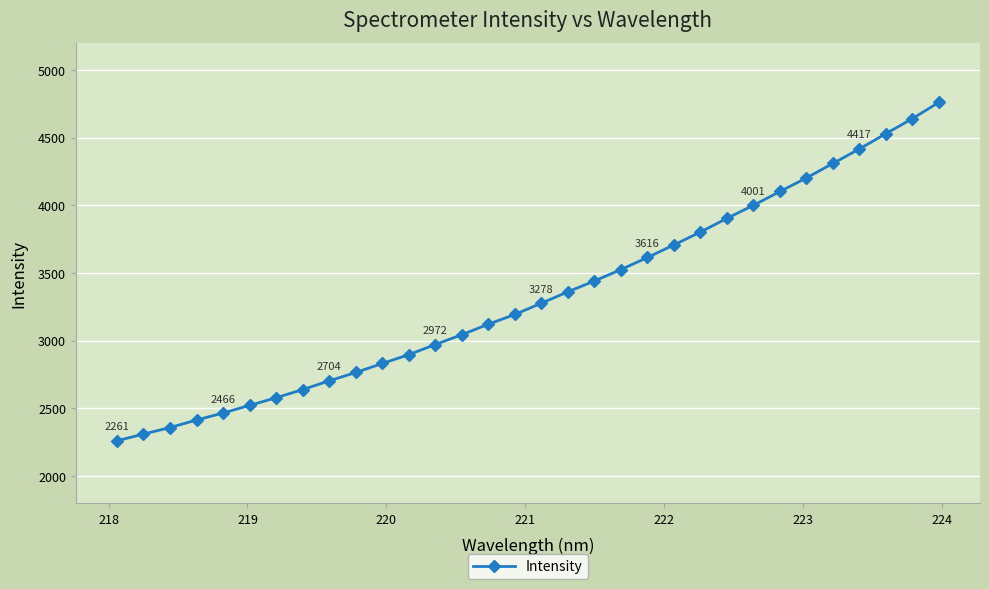

What is the value of the 27th point from the left?

4203.0